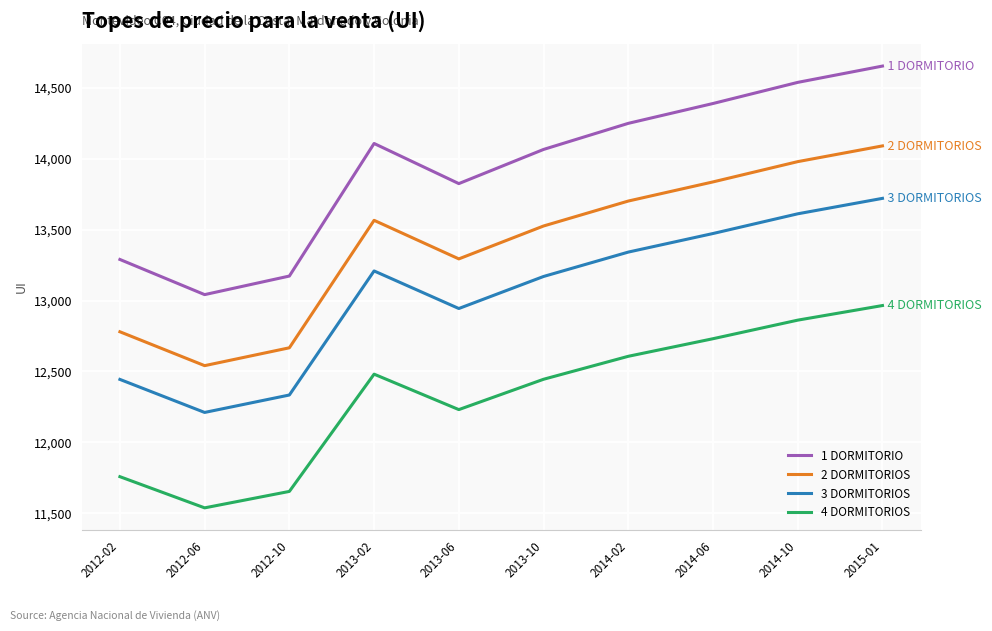

Reading left to right, what are all the values shown in this chart?

1 DORMITORIO: 2012-02=13290	2012-06=13042	2012-10=13173	2013-02=14108	2013-06=13825	2013-10=14066	2014-02=14250	2014-06=14390	2014-10=14539	2015-01=14654
2 DORMITORIOS: 2012-02=12780	2012-06=12541	2012-10=12667	2013-02=13566	2013-06=13294	2013-10=13526	2014-02=13702	2014-06=13837	2014-10=13980	2015-01=14091
3 DORMITORIOS: 2012-02=12444	2012-06=12211	2012-10=12334	2013-02=13209	2013-06=12944	2013-10=13170	2014-02=13342	2014-06=13473	2014-10=13612	2015-01=13721
4 DORMITORIOS: 2012-02=11758	2012-06=11538	2012-10=11654	2013-02=12481	2013-06=12231	2013-10=12445	2014-02=12607	2014-06=12731	2014-10=12862	2015-01=12965